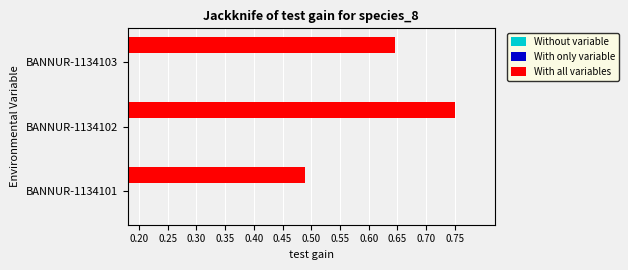

How many groups of bars are there?

3